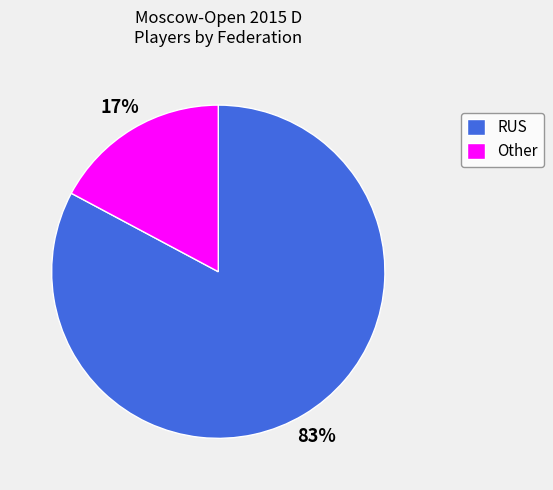

What is the largest slice in the pie chart?

RUS